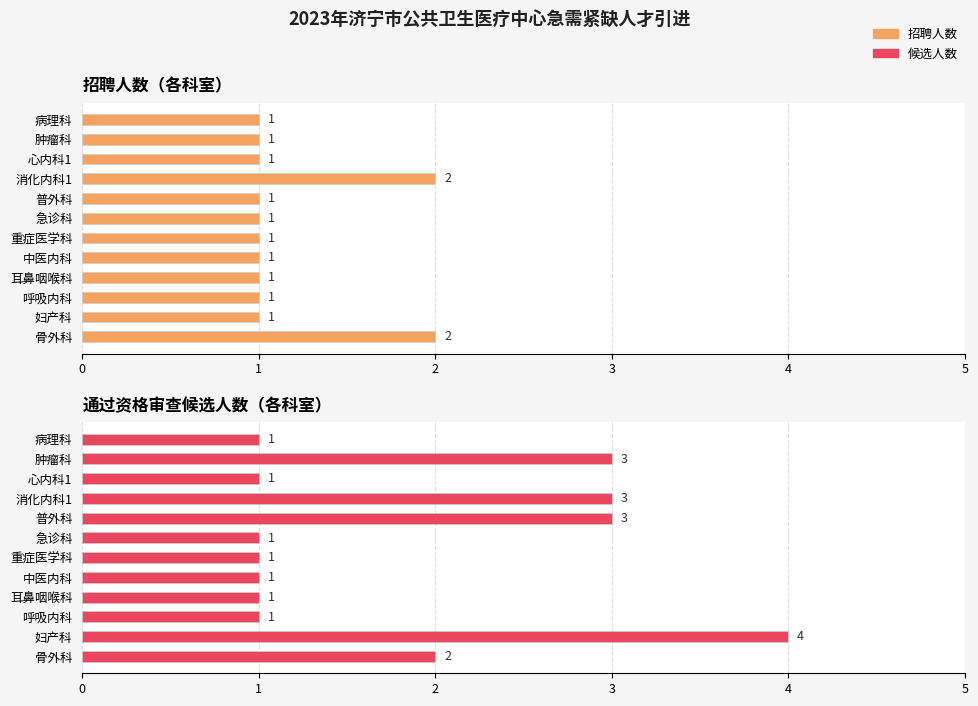

The 通过资格审查候选人数 series shows 1 at 病理科. True or false?

False